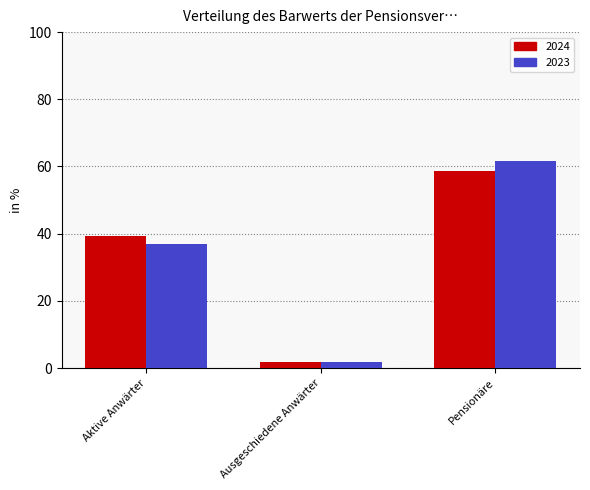

Does the chart contain stacked bars?

No